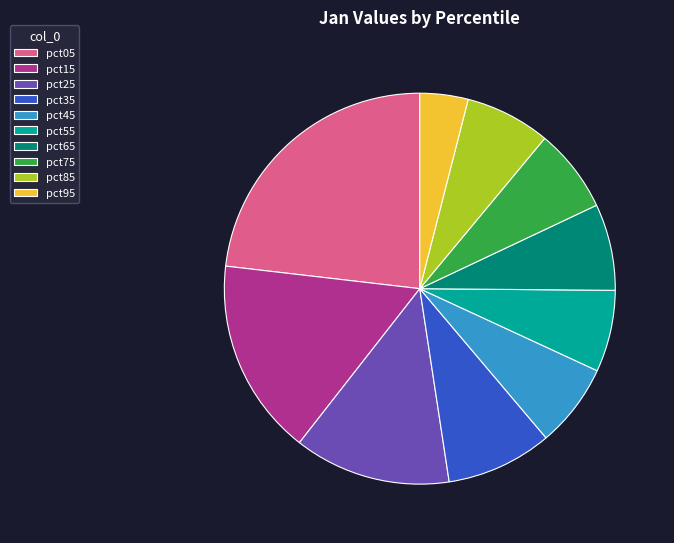

Does pct75 represent more than half of the total?

No